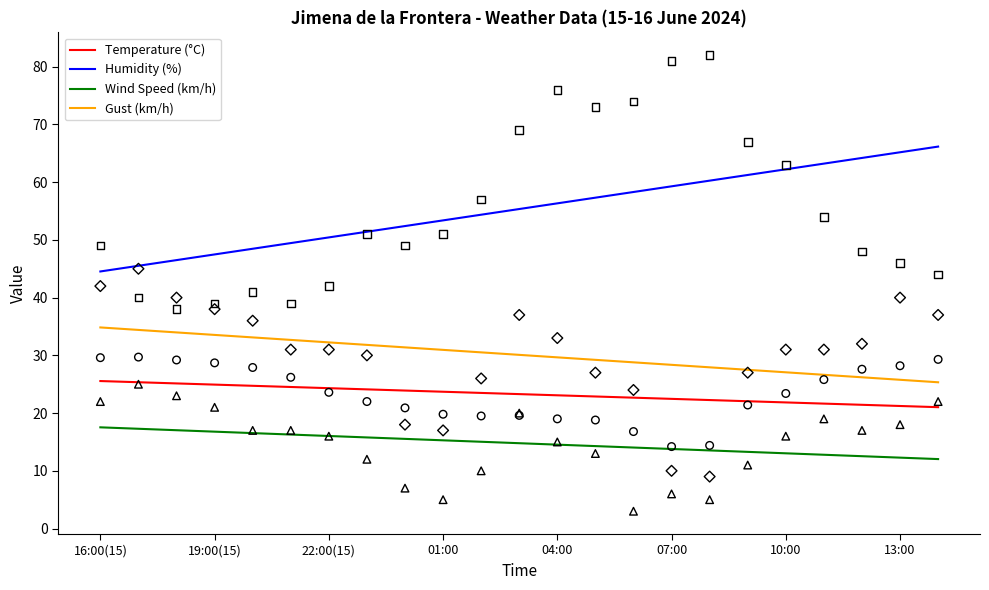

Is the value of Humidity (%) at 04:00 greater than the value of Wind Speed (km/h) at 22:00(15)?

Yes